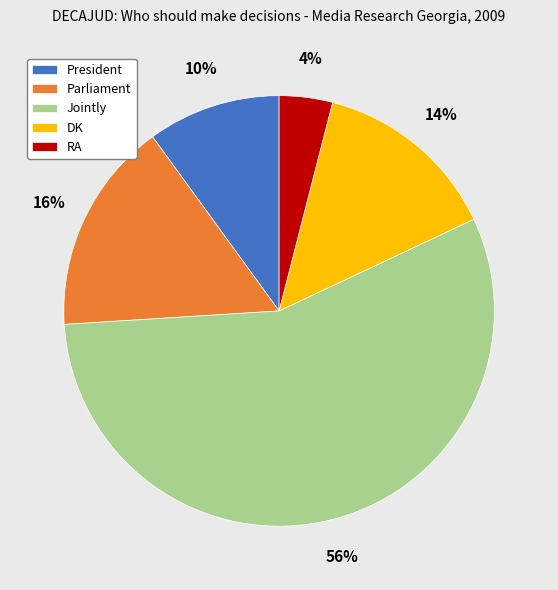

The DK slice represents 14% of the pie. True or false?

True